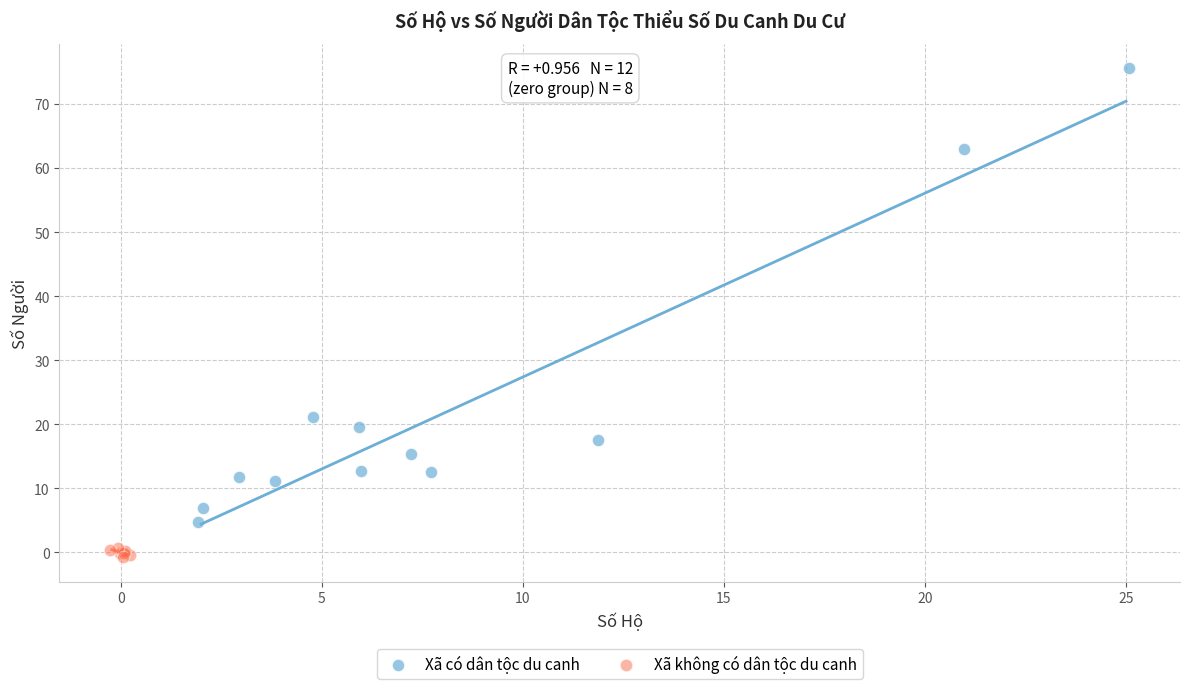

What are all the series names shown in the legend?

Xã có dân tộc du canh, Xã không có dân tộc du canh